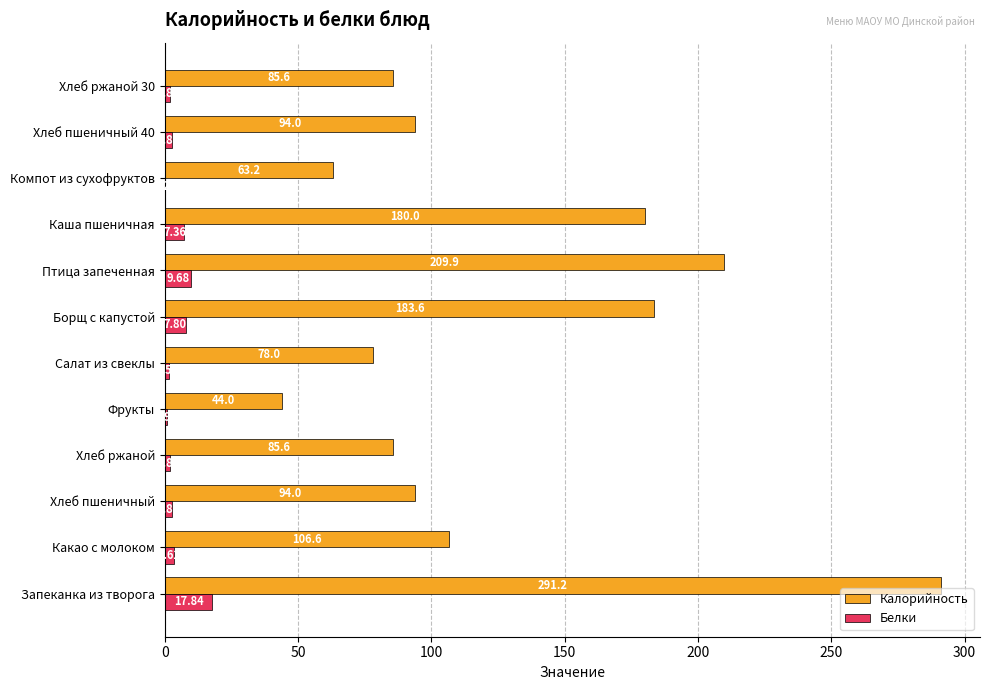

What are all the series names shown in the legend?

Калорийность, Белки